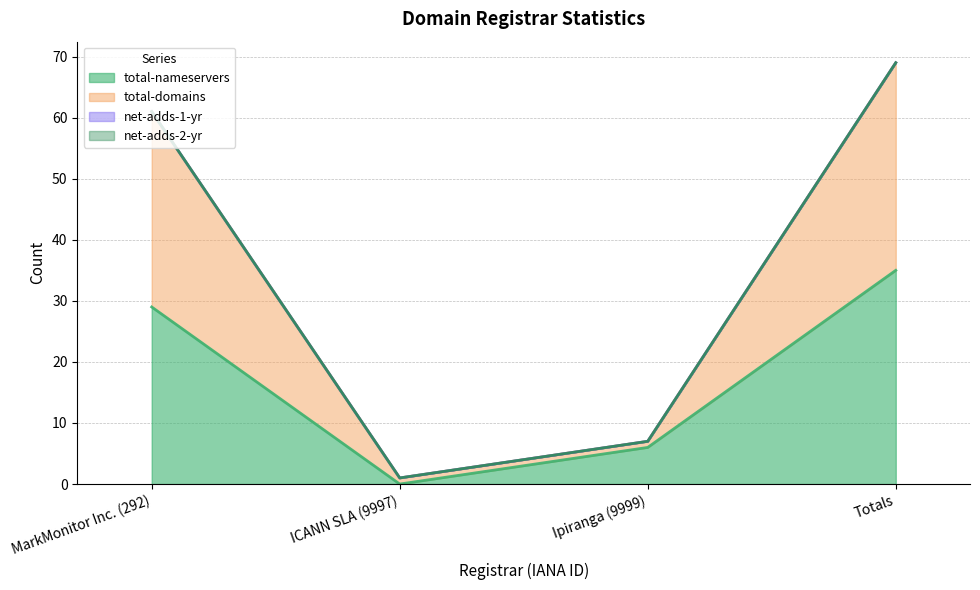

Which category has the lowest value in the total-domains series?

ICANN SLA (9997)